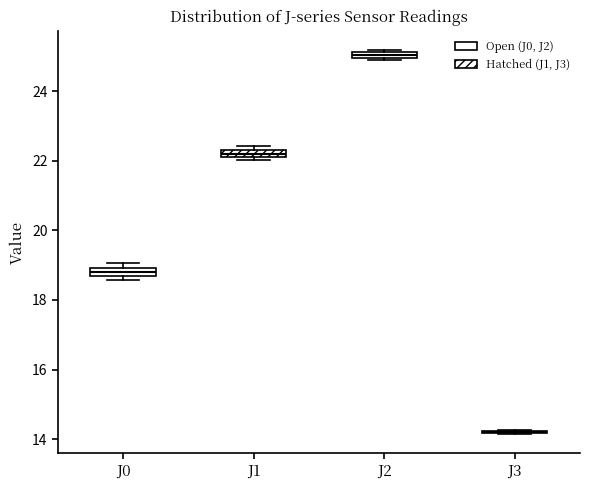

Where is the lower edge of the box for J2 on the y-axis? The values are not printed on the chart, so give them approximately, as read against the axis.

25.0